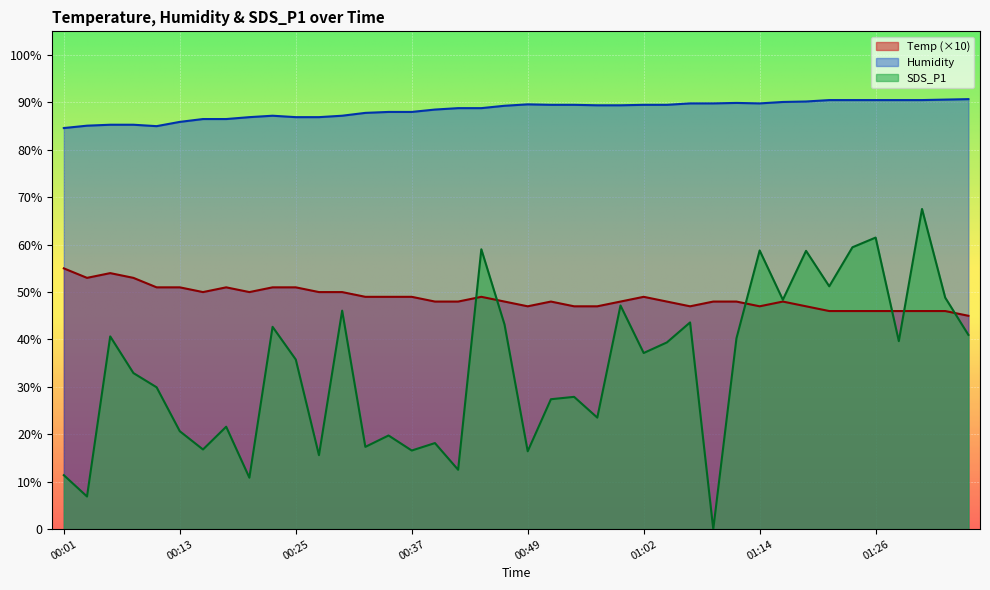

Which series changed the most between 00:42 and 00:57?

SDS_P1